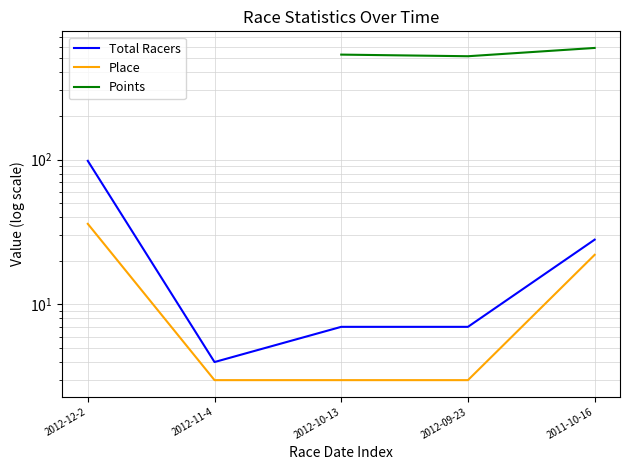

How many Place values are between 3 and 22?

4